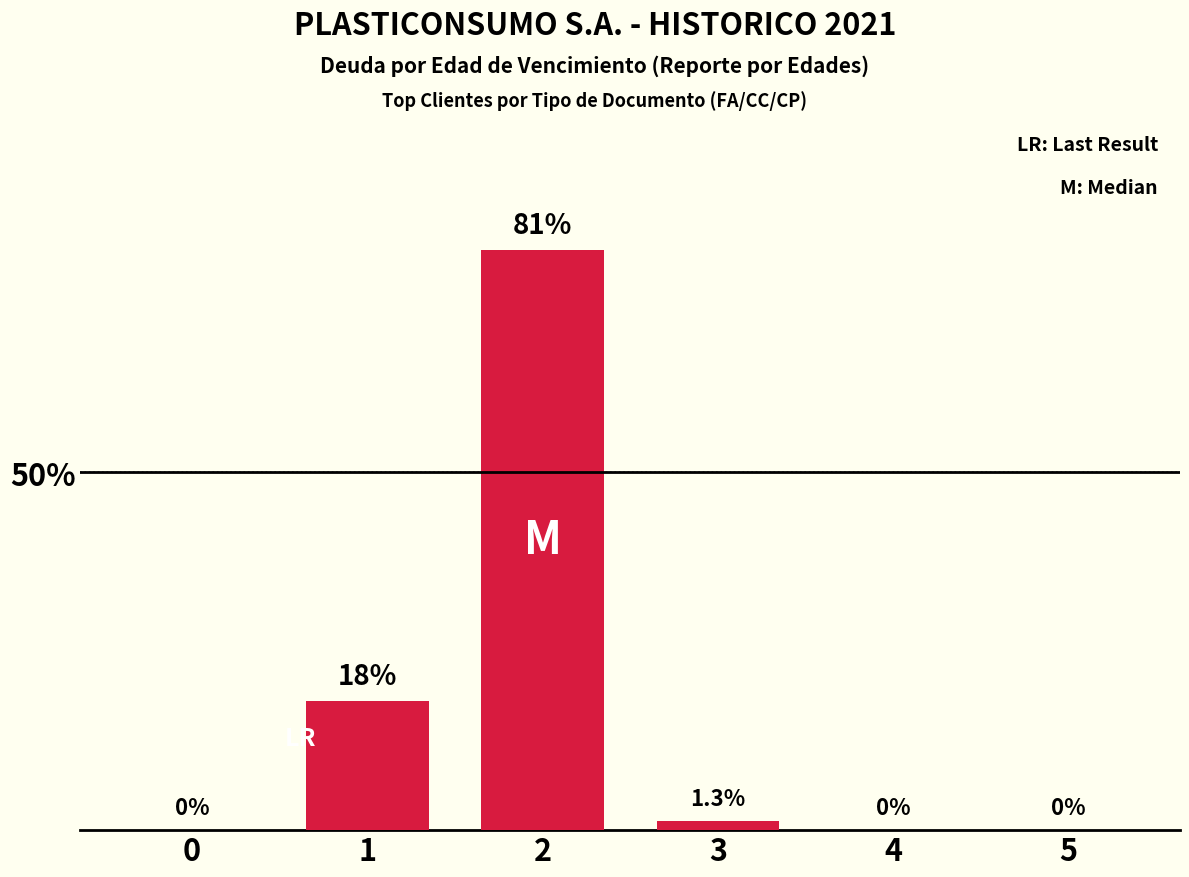

What is the greatest value displayed?

81.0